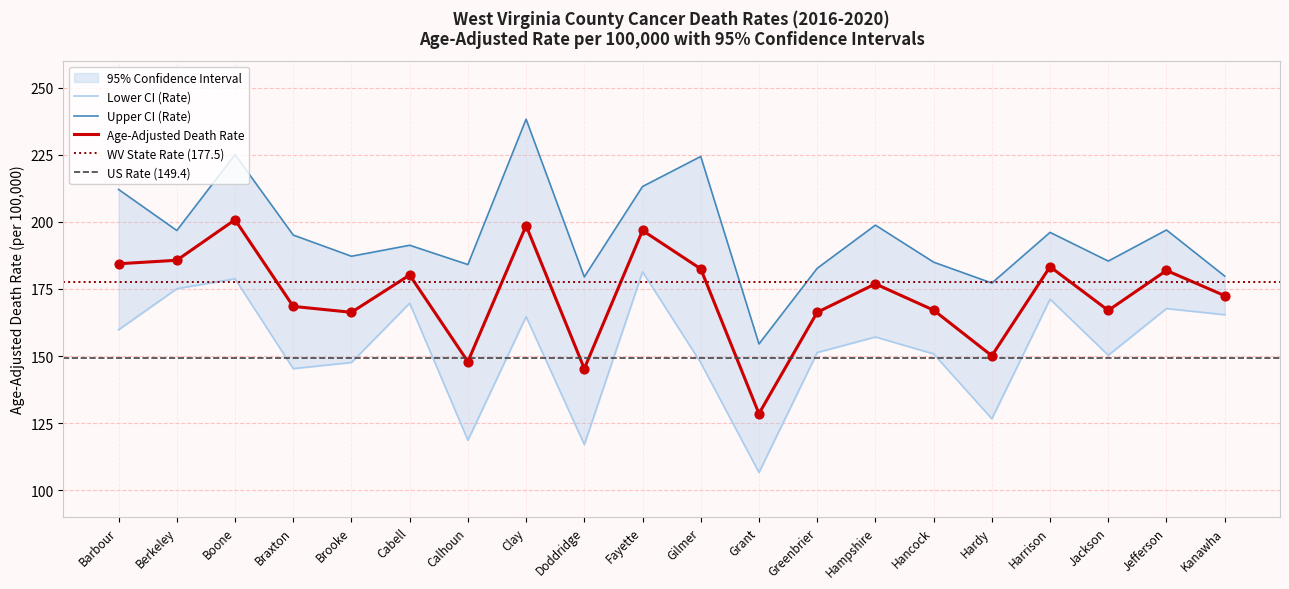

The value of Age-Adjusted Death Rate at Greenbrier is 244.4. True or false?

False